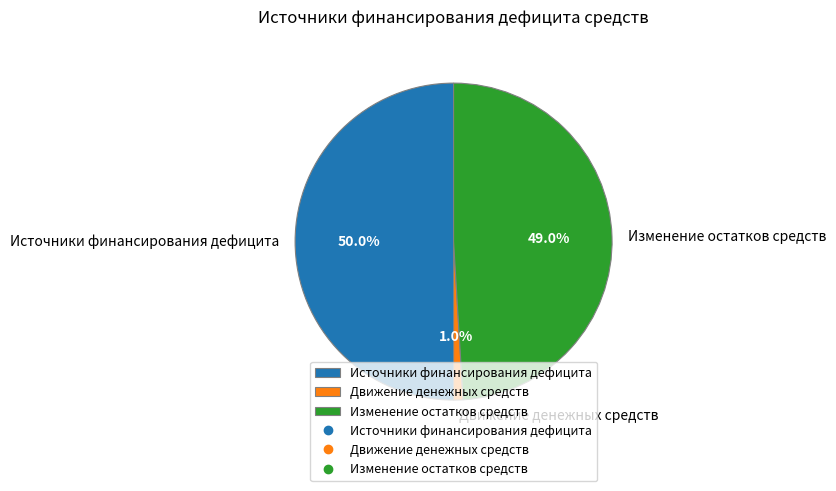

Does Движение денежных средств account for over 50% of the chart?

No